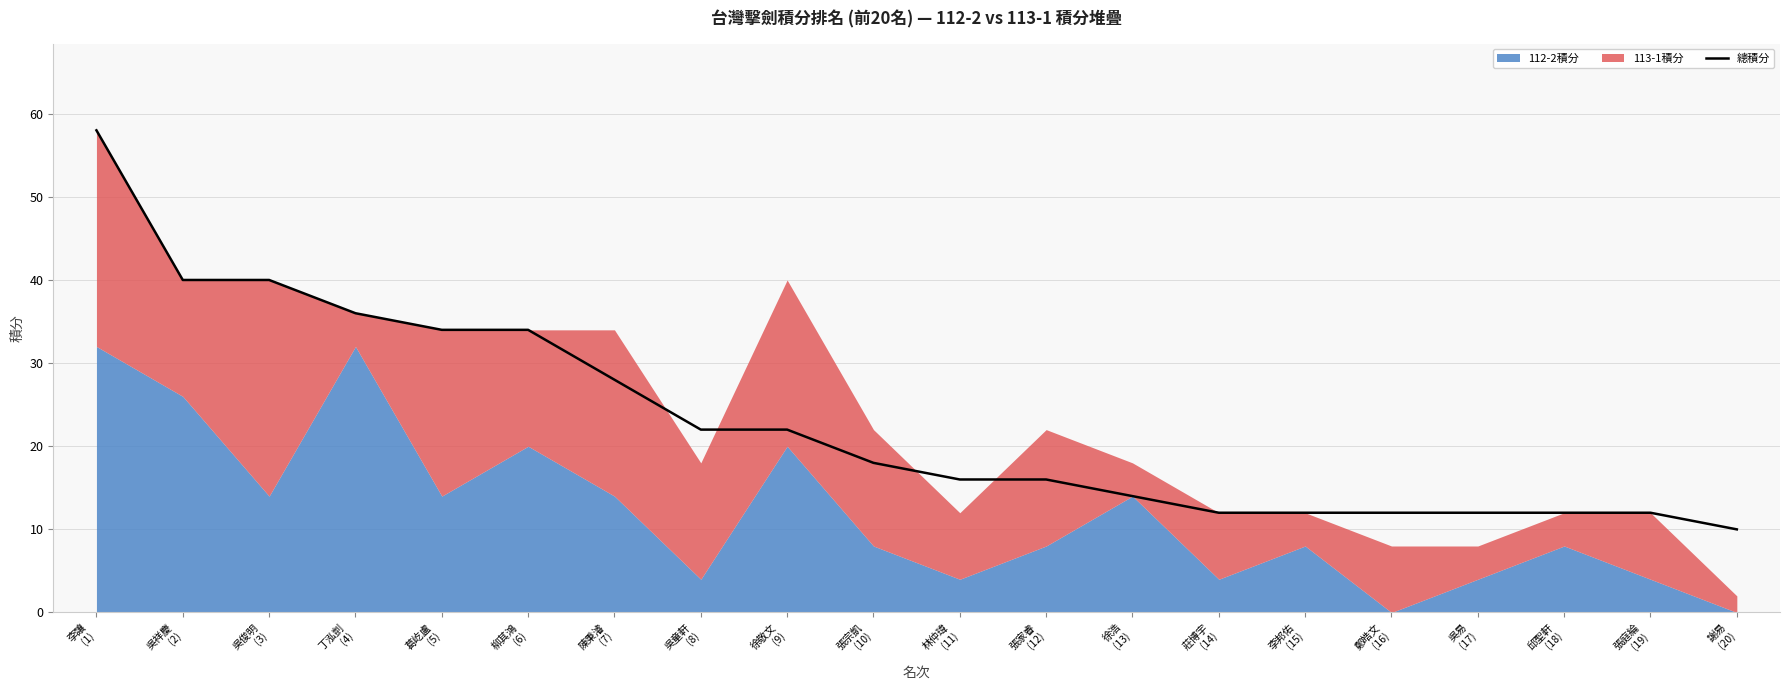

True or false: the data shows 22 at 徐敬文
(9).

True